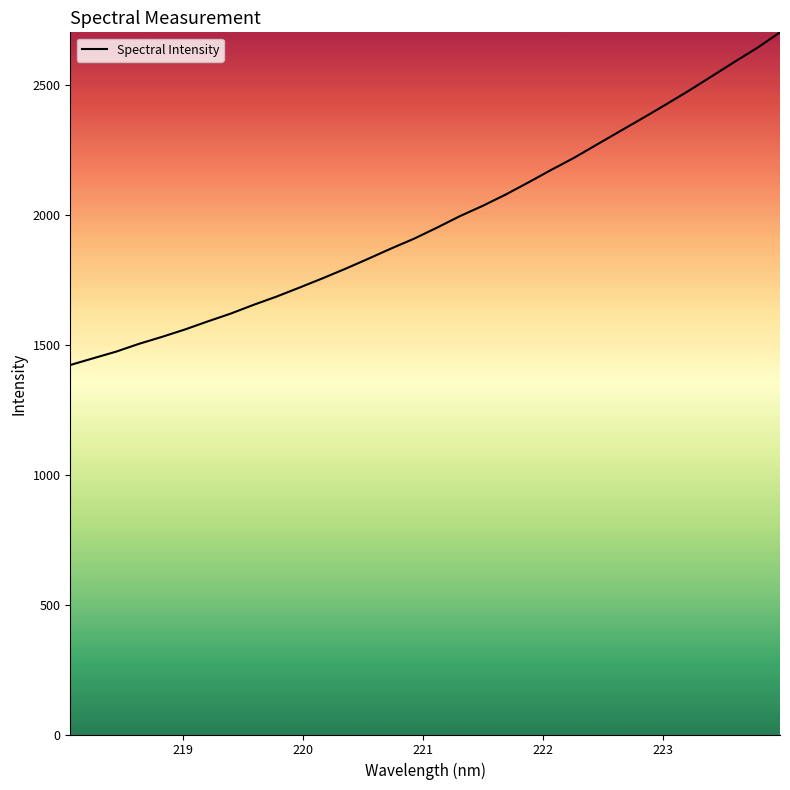

What is the smallest value displayed?

1421.8